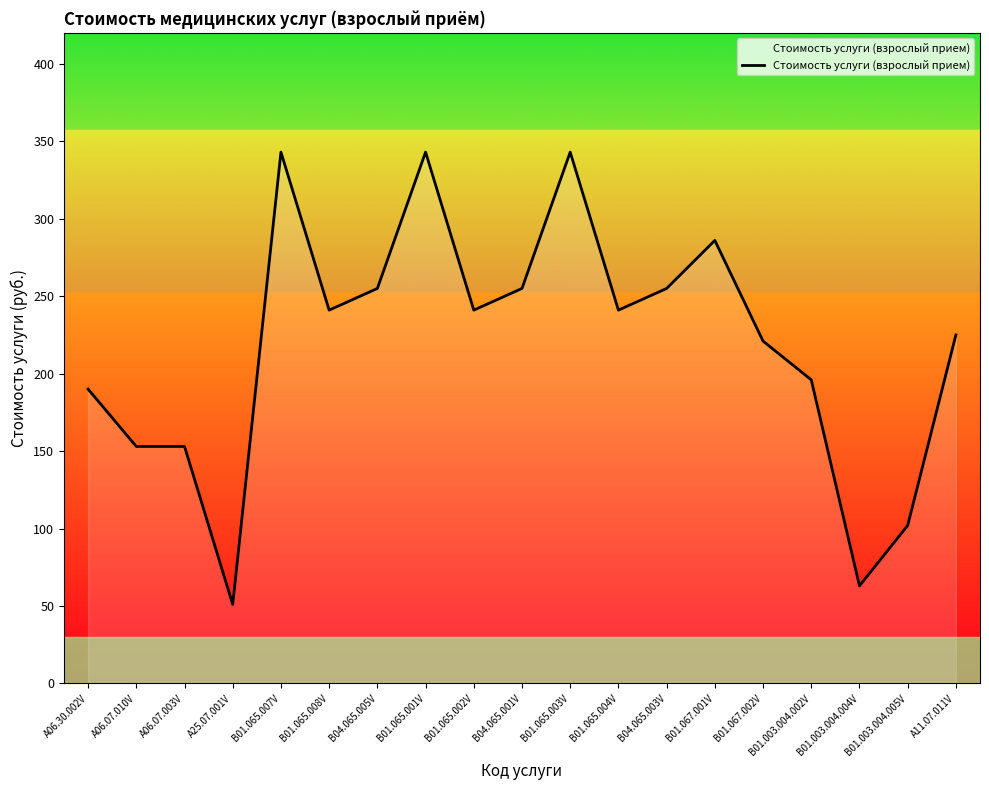

Between B04.065.005V and B01.065.007V, which is larger?

B01.065.007V